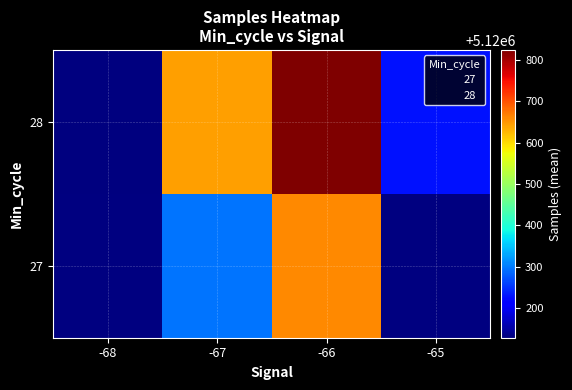

What is the spread (max minus min) of values at -67?

346.7